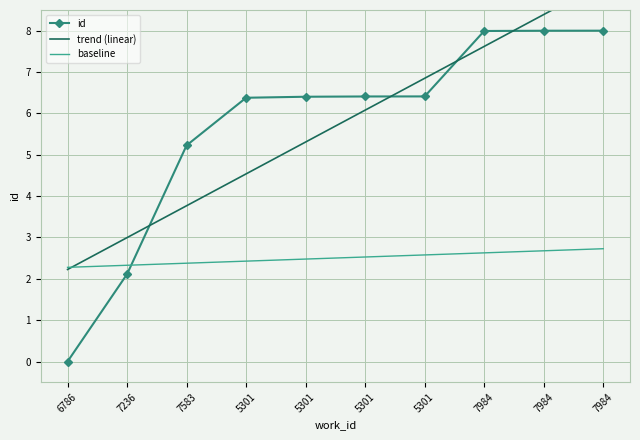

Reading right to left, extract all data points from this chart.

id: 8.0	8.0	8.0	6.4	6.4	6.4	6.4	5.2	2.1	0.0
trend (linear): 9.2	8.4	7.6	6.8	6.1	5.3	4.5	3.8	3.0	2.2
baseline: 2.7	2.7	2.6	2.6	2.5	2.5	2.4	2.4	2.3	2.3